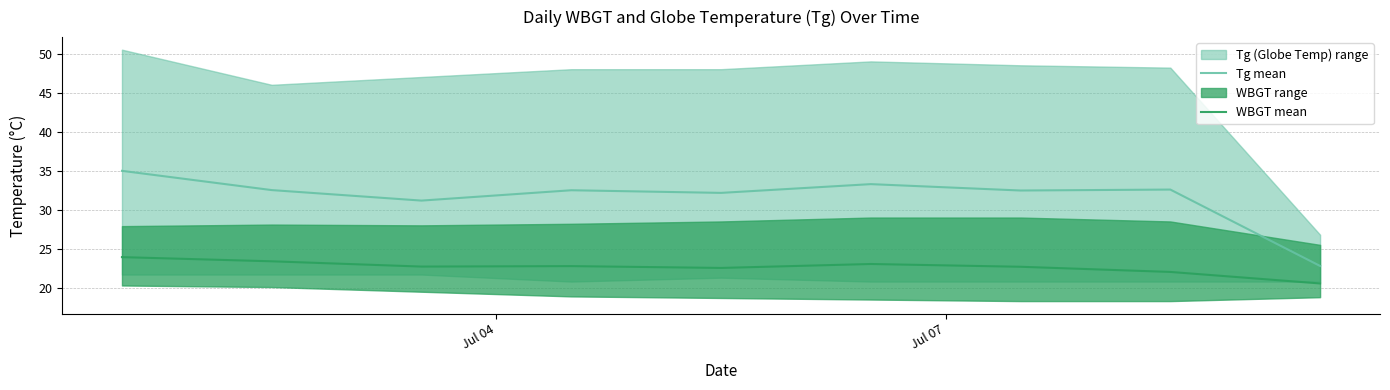

What is the value of the WBGT mean point at the 8th from the left?

22.0